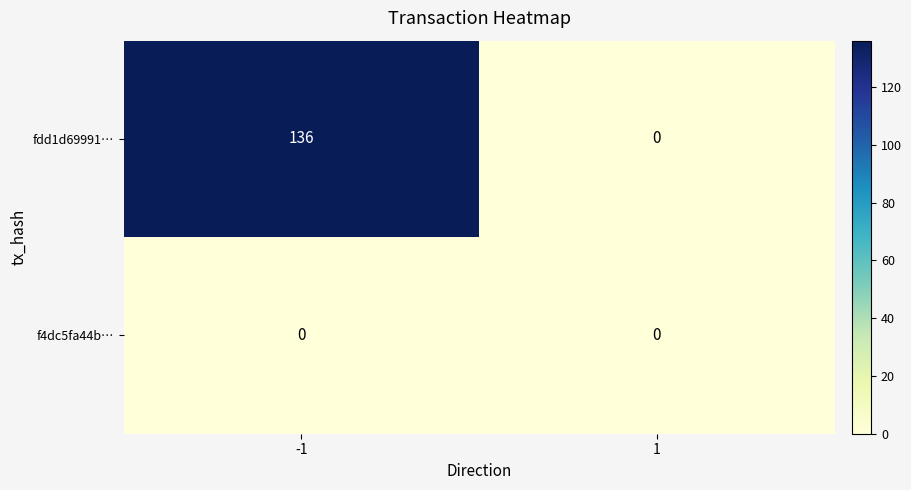

Count the number of data series in this chart.

2